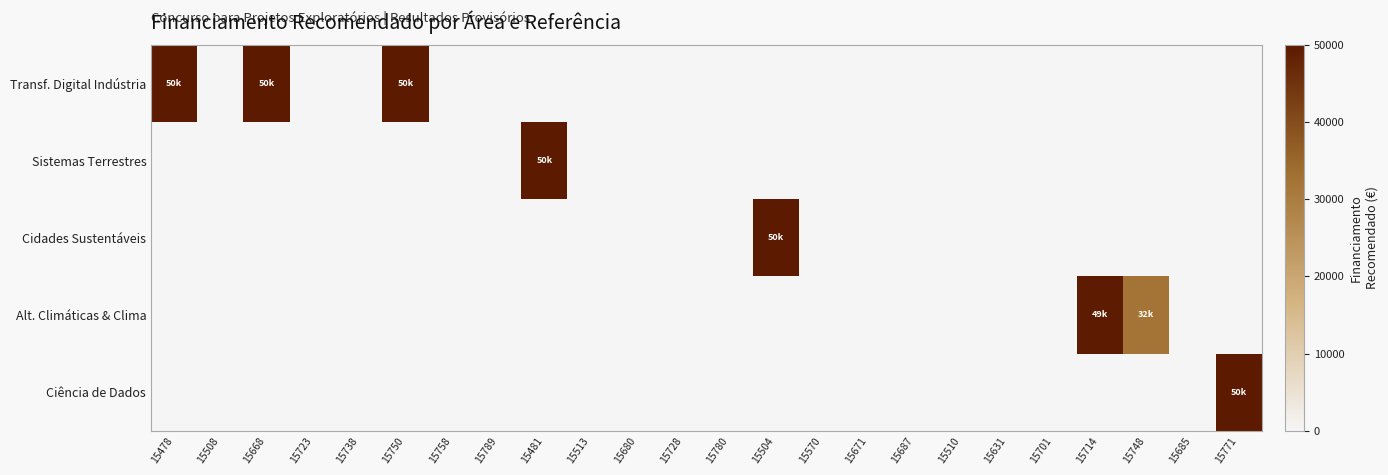

Rank the series at 15738 from highest to lowest value.

Transf. Digital Indústria, Sistemas Terrestres, Cidades Sustentáveis, Alt. Climáticas & Clima, Ciência de Dados